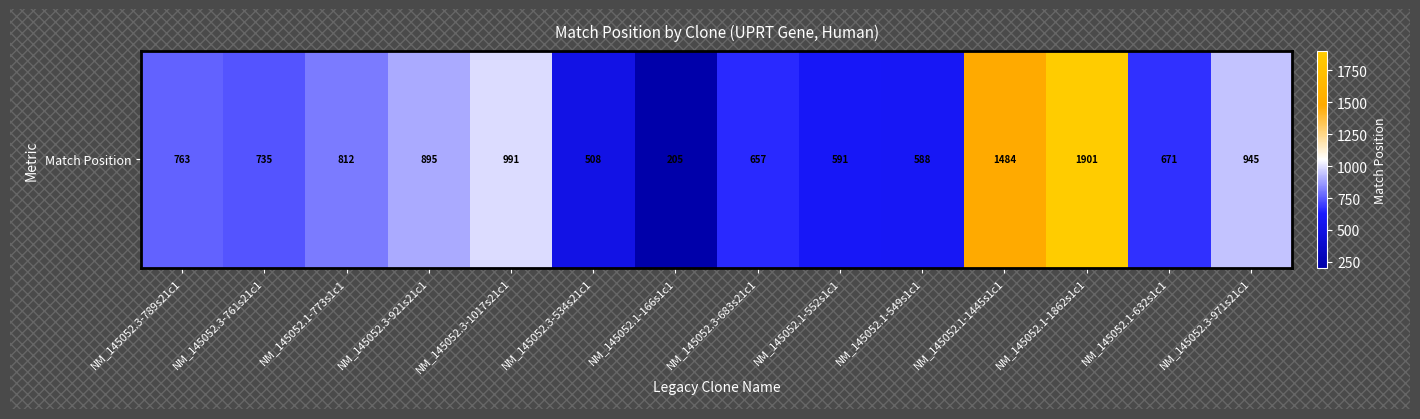

List the labels in order of value, largest first.

NM_145052.1-1862s1c1, NM_145052.1-1445s1c1, NM_145052.3-1017s21c1, NM_145052.3-971s21c1, NM_145052.3-921s21c1, NM_145052.1-773s1c1, NM_145052.3-789s21c1, NM_145052.3-761s21c1, NM_145052.1-632s1c1, NM_145052.3-683s21c1, NM_145052.1-552s1c1, NM_145052.1-549s1c1, NM_145052.3-534s21c1, NM_145052.1-166s1c1